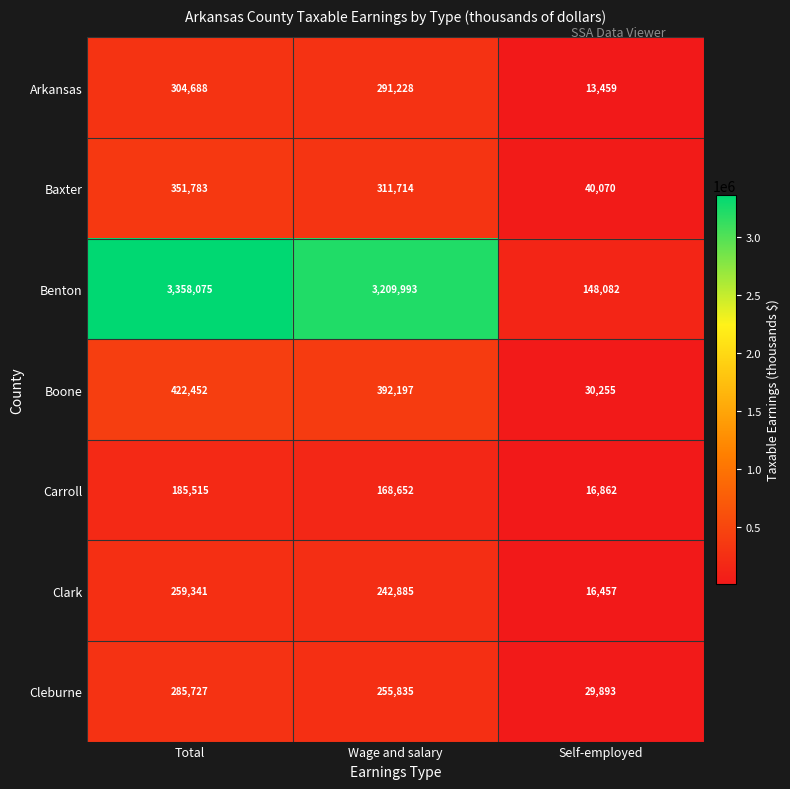

List the series in order of their peak value, highest first.

Benton, Boone, Baxter, Arkansas, Cleburne, Clark, Carroll